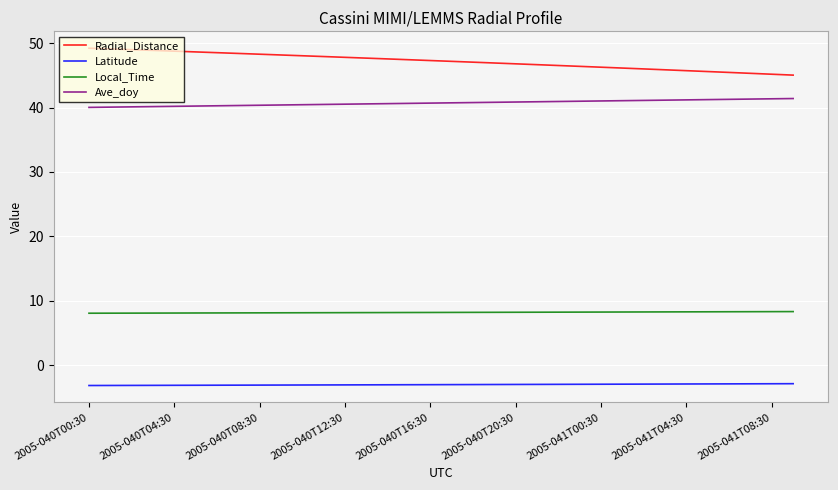

Which series has the largest range (max minus min)?

Radial_Distance